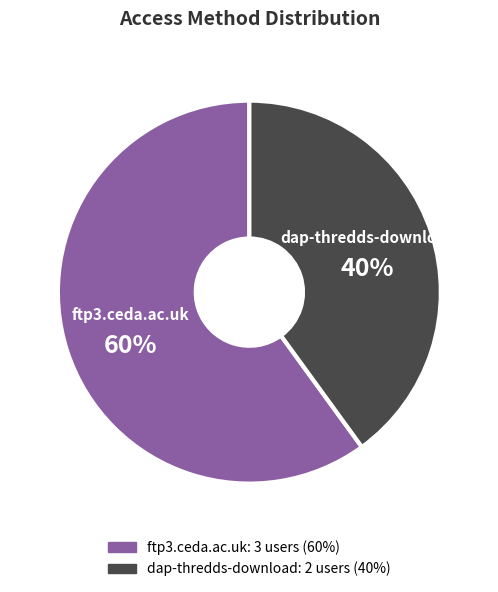

Which category has the smallest portion of the pie?

dap-thredds-download